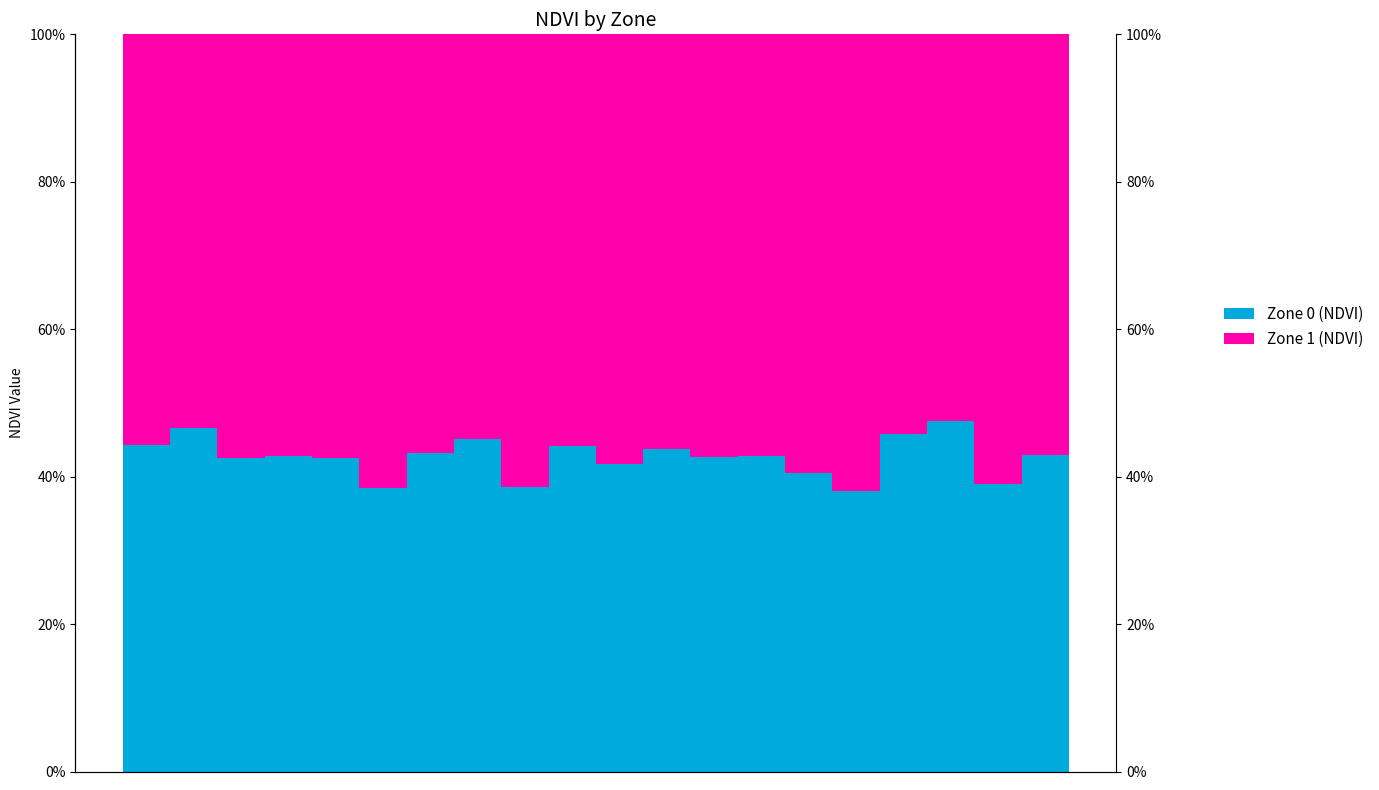

What is the value of the Zone 1 (NDVI) bar at the 17th from the left?

54.3